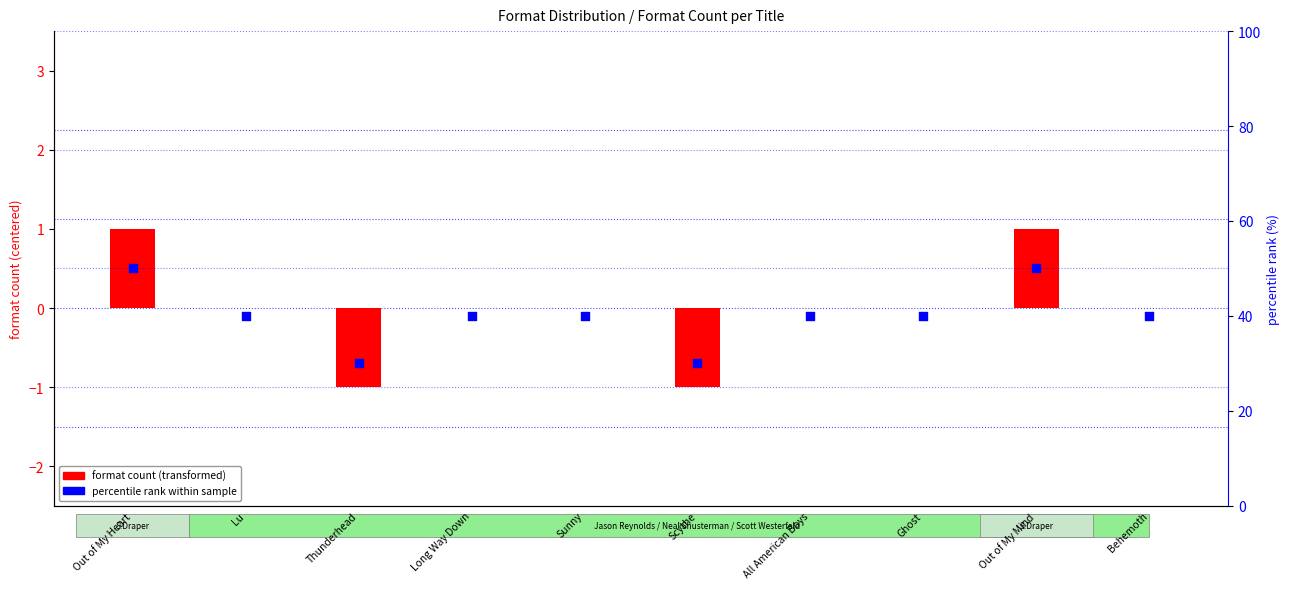

At how many categories does at least one series exceed 46?

2